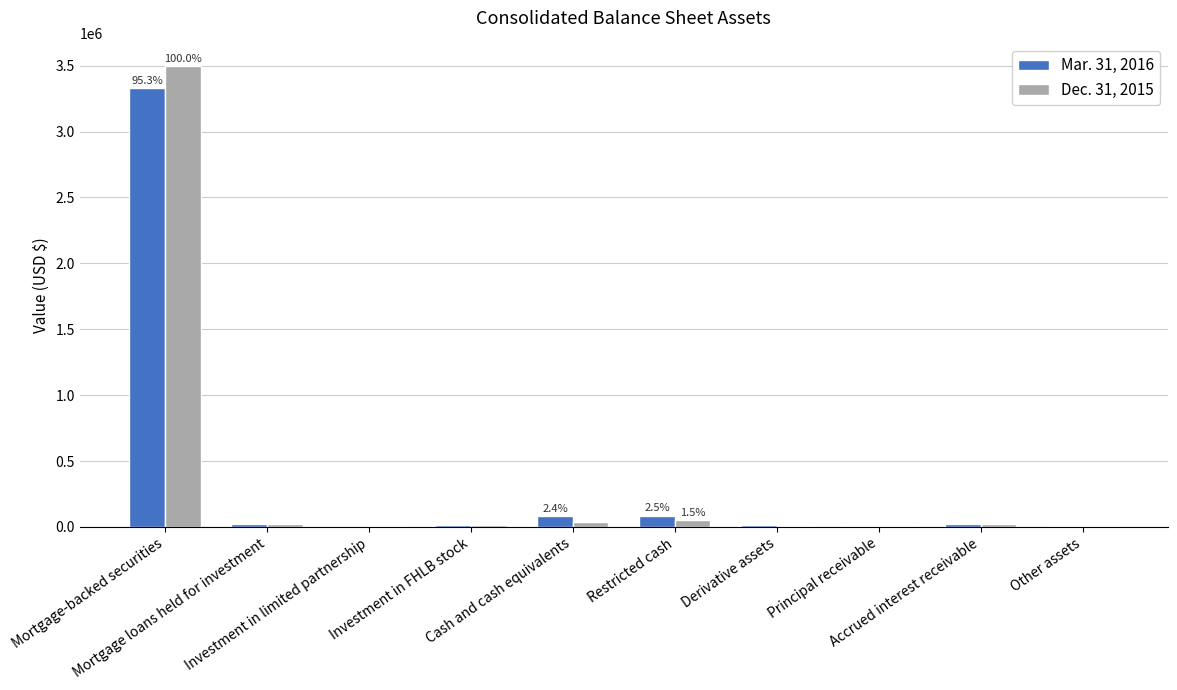

What is the maximum value shown in the chart?

3493701